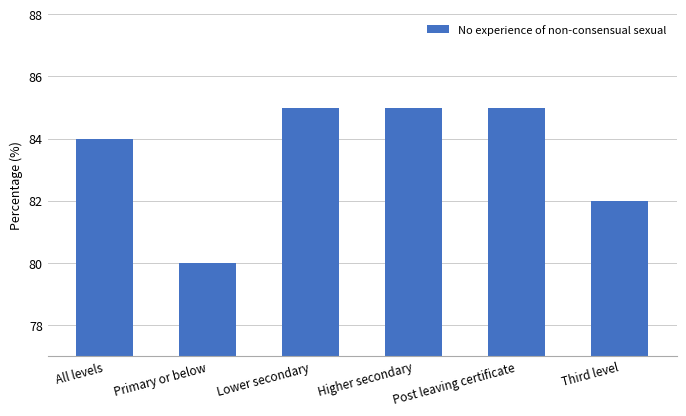

Which category has the lowest value across all series?

Primary or below